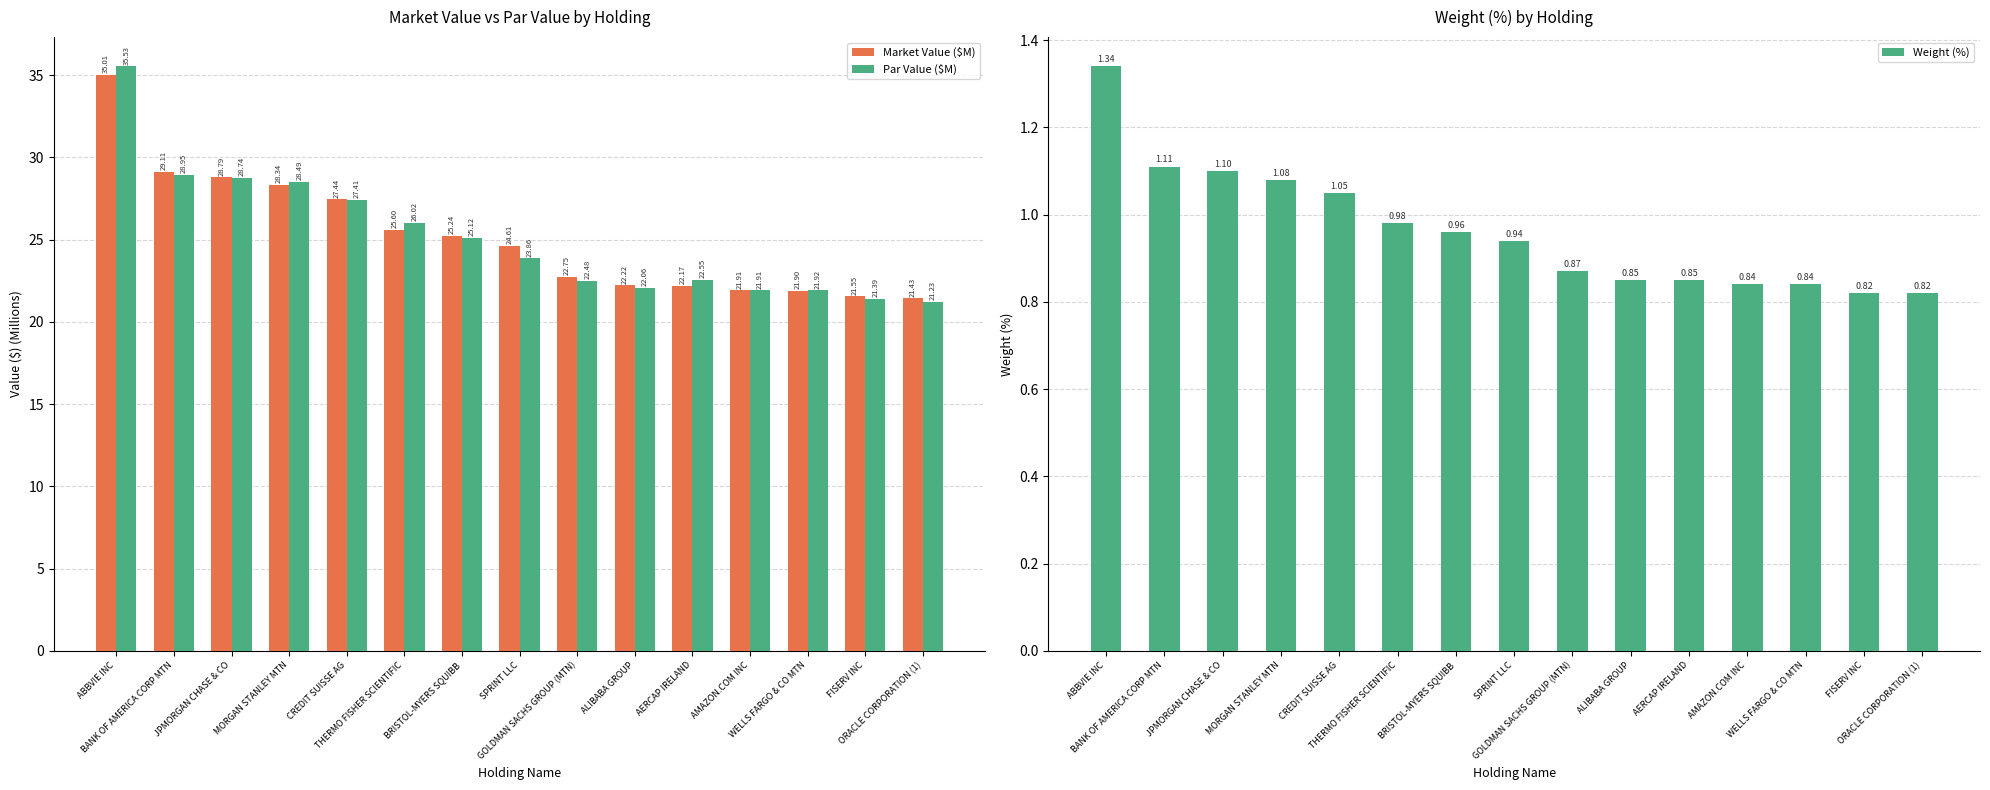

How many data points does each series have?

15